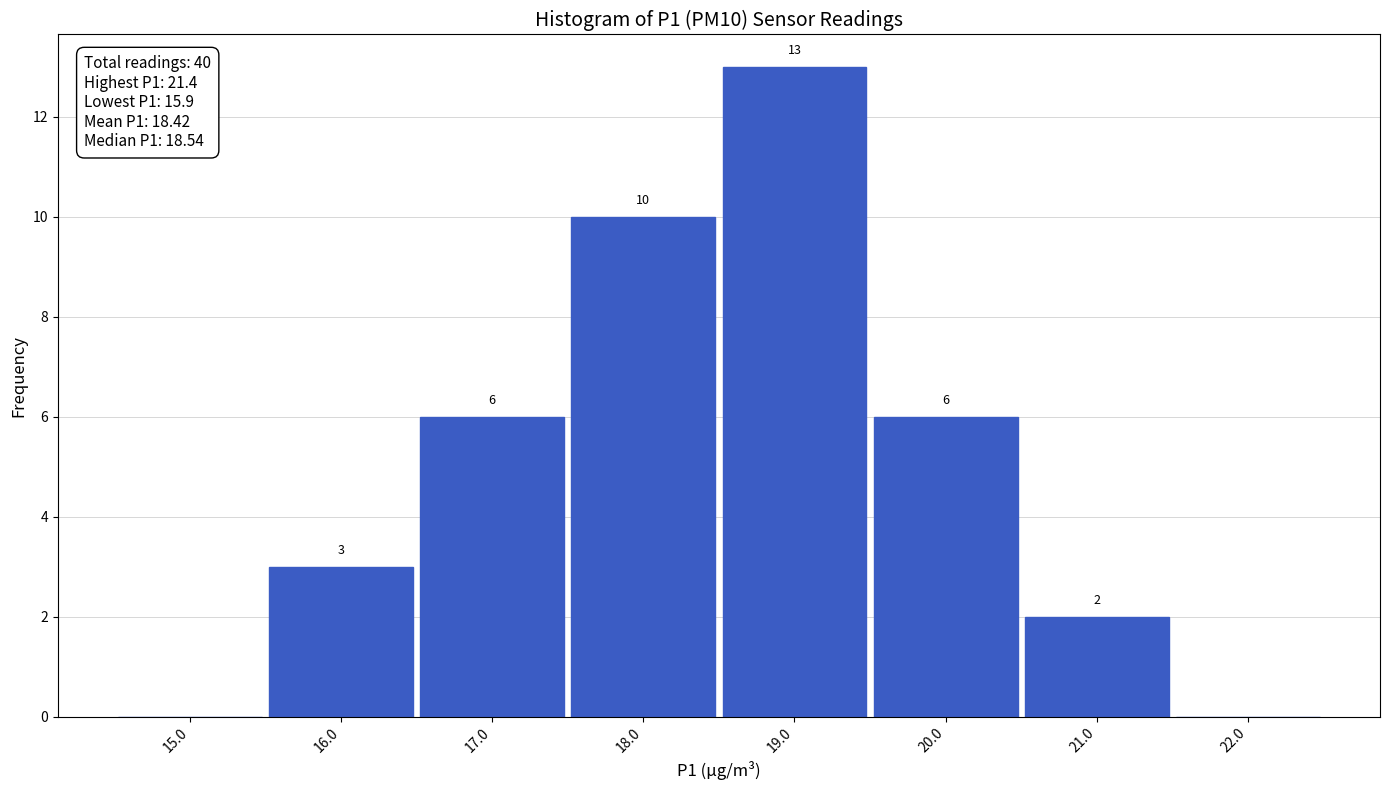

Over which range of the x-axis is the bar tallest?

18.5 to 19.5